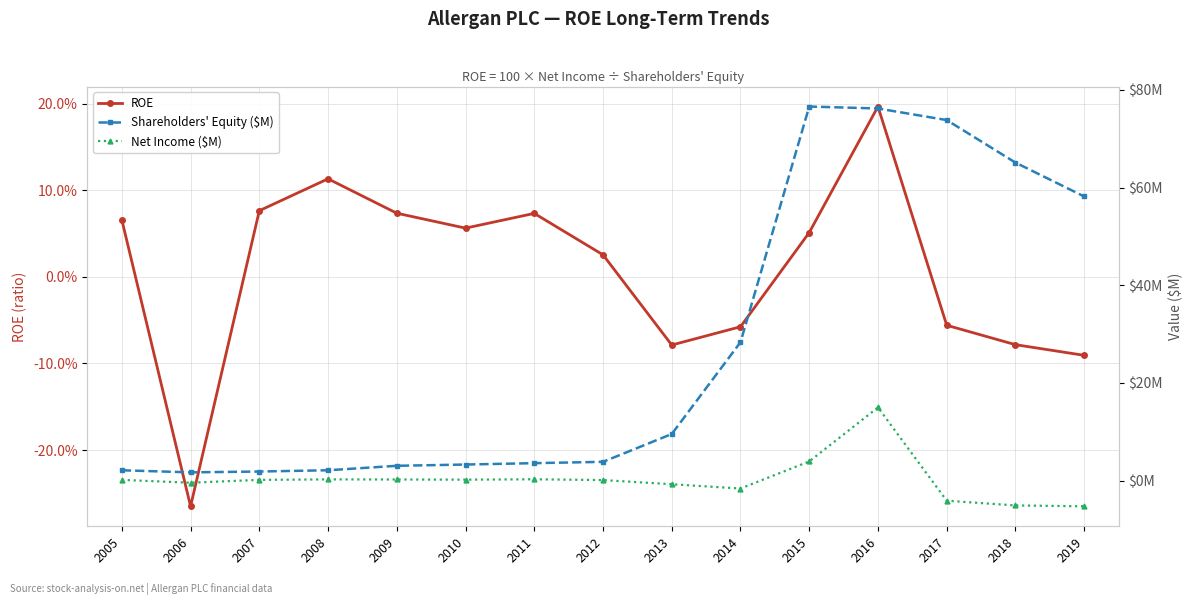

Reading left to right, list all the values displayed in this chart.

ROE: 2005=0.1	2006=-0.3	2007=0.1	2008=0.1	2009=0.1	2010=0.1	2011=0.1	2012=0.0	2013=-0.1	2014=-0.1	2015=0.1	2016=0.2	2017=-0.1	2018=-0.1	2019=-0.1
Shareholders' Equity ($M): 2005=2.1	2006=1.7	2007=1.8	2008=2.1	2009=3.0	2010=3.3	2011=3.6	2012=3.8	2013=9.5	2014=28.3	2015=76.6	2016=76.2	2017=73.8	2018=65.1	2019=58.2
Net Income ($M): 2005=0.1	2006=-0.4	2007=0.1	2008=0.2	2009=0.2	2010=0.2	2011=0.3	2012=0.1	2013=-0.8	2014=-1.6	2015=3.9	2016=15.0	2017=-4.1	2018=-5.1	2019=-5.3